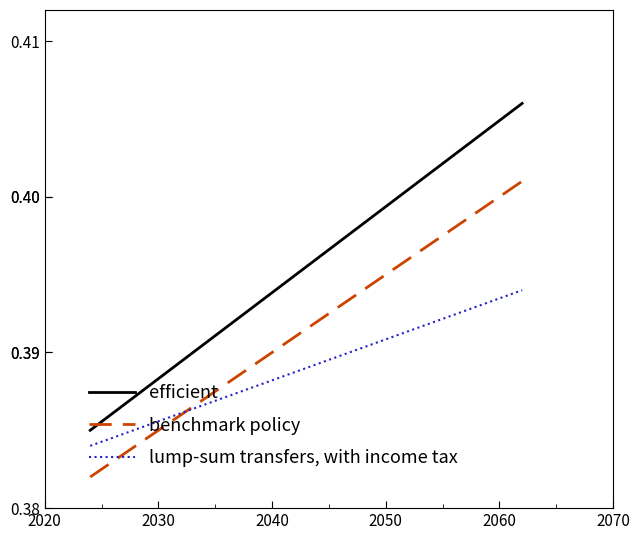

Which series has the largest range (max minus min)?

efficient